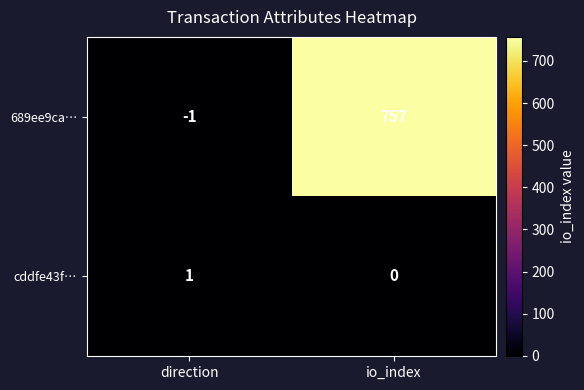

True or false: cddfe43f… has a value of 0 at direction.

False